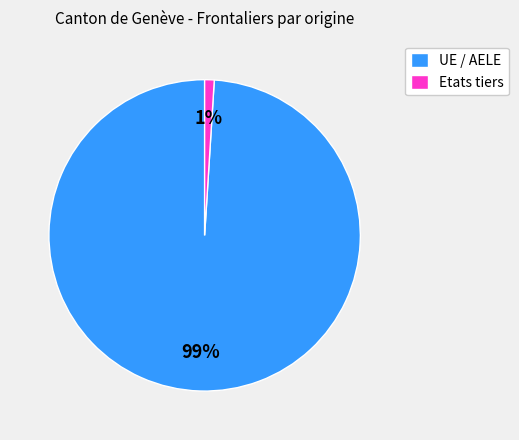

To the nearest percent, what is the difference between the Etats tiers and UE / AELE slice percentages?

98%